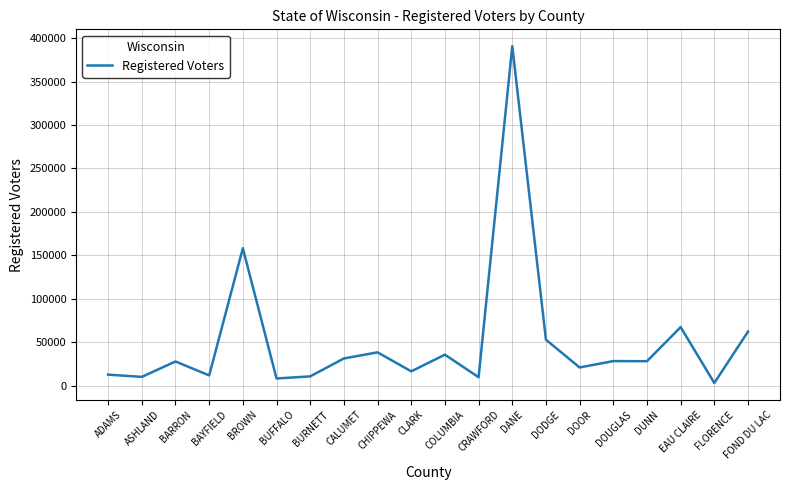

Approximately how many times larger is the value at DANE compared to CALUMET?

12.4